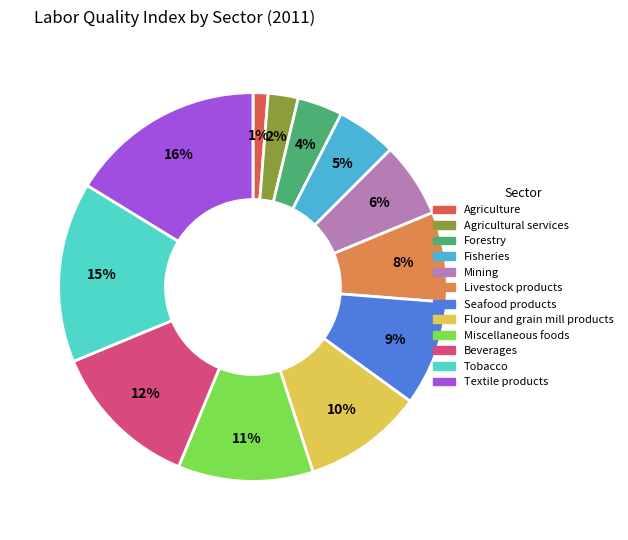

The Flour and grain mill products slice represents 10% of the pie. True or false?

True